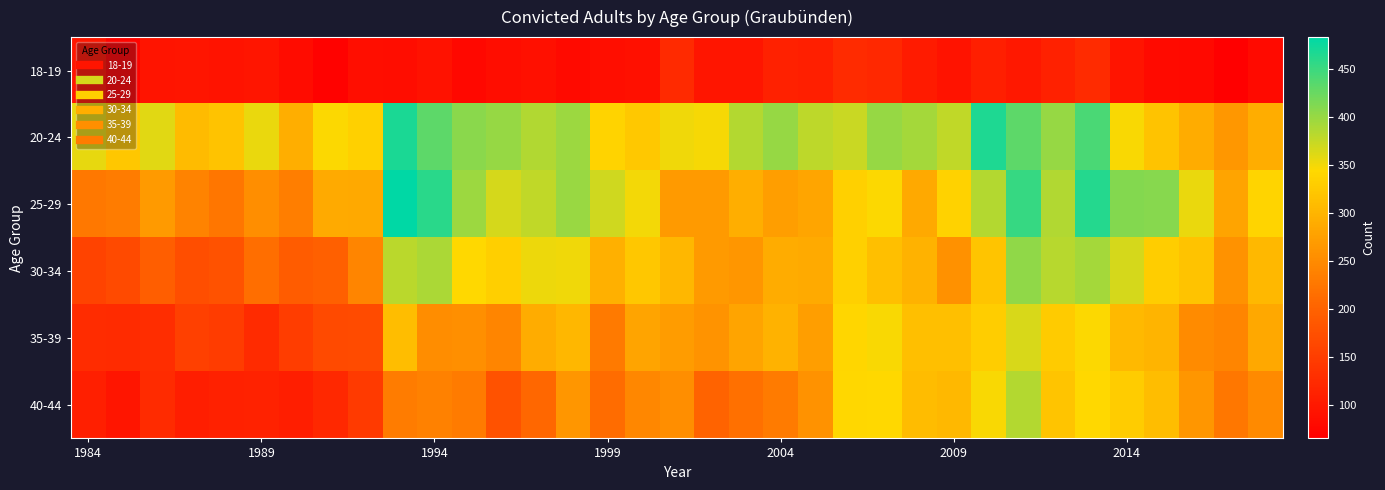

Reading right to left, what are all the values shown in this chart?

18-19: 80	65	79	80	93	124	112	98	109	92	103	121	124	108	111	96	95	123	88	86	80	89	83	78	90	84	85	69	82	95	92	95	94	72	97
20-24: 291	265	290	317	347	441	401	431	466	378	392	401	373	379	401	385	349	352	324	337	397	386	401	407	431	468	333	345	292	355	318	307	359	322	357
25-29: 339	280	355	409	411	462	386	452	385	336	287	345	333	281	273	293	269	268	350	370	399	378	367	397	460	483	286	288	234	253	224	241	269	232	228
30-34: 304	258	317	330	367	393	382	404	319	257	297	313	333	288	289	263	268	302	322	295	351	354	332	343	389	381	242	196	192	214	178	172	194	167	158
35-39: 284	242	251	300	306	345	327	364	330	312	312	347	340	273	297	280	260	270	279	229	302	289	242	255	252	310	169	167	149	125	147	154	128	125	126
40-44: 248	226	264	311	329	344	319	385	346	304	309	344	342	258	231	218	202	253	245	212	264	206	179	231	237	232	146	121	107	113	112	106	124	95	109